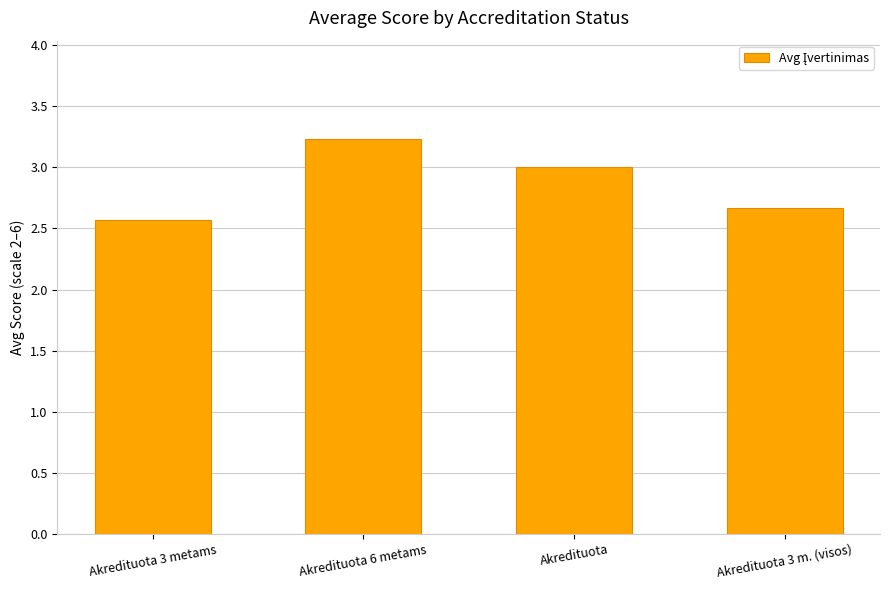

The value at Akredituota is 3.0. True or false?

True